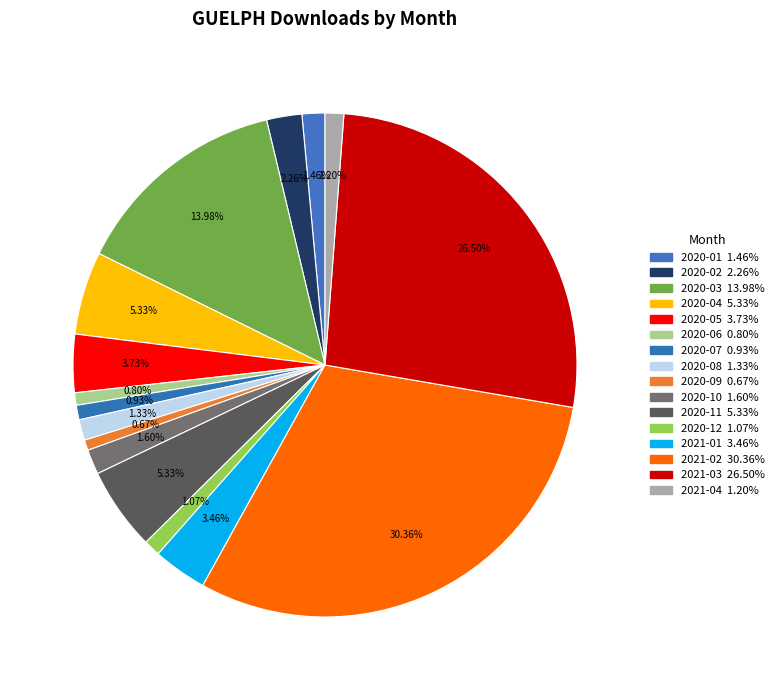

Combined, do 2021-03 and 2020-07 account for over 50%?

No